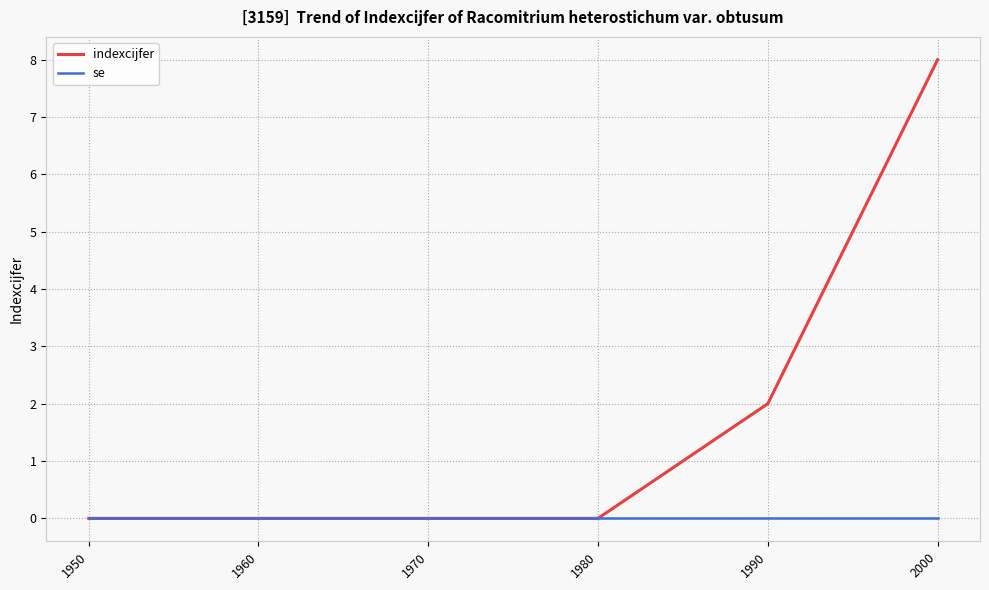

Rank the series by their maximum value, from highest to lowest.

indexcijfer, se